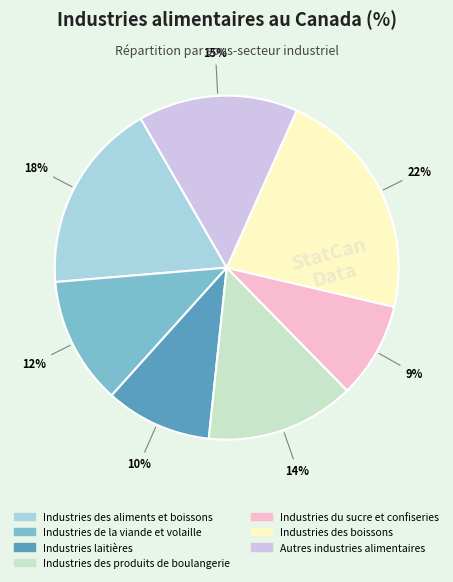

Which has a higher value, Industries laitières or Industries des produits de boulangerie?

Industries des produits de boulangerie